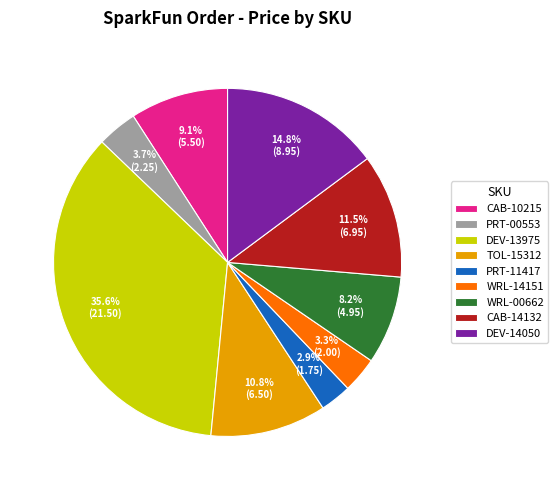

To the nearest percent, what portion does PRT-00553 represent?

4%